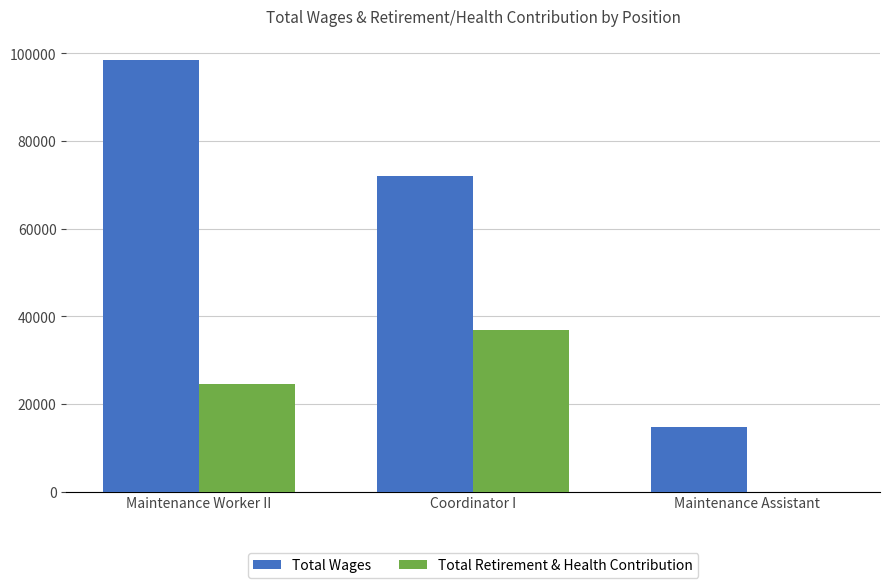

Reading left to right, extract all data points from this chart.

Total Wages: 98419	71986	14834
Total Retirement & Health Contribution: 24482	36950	0